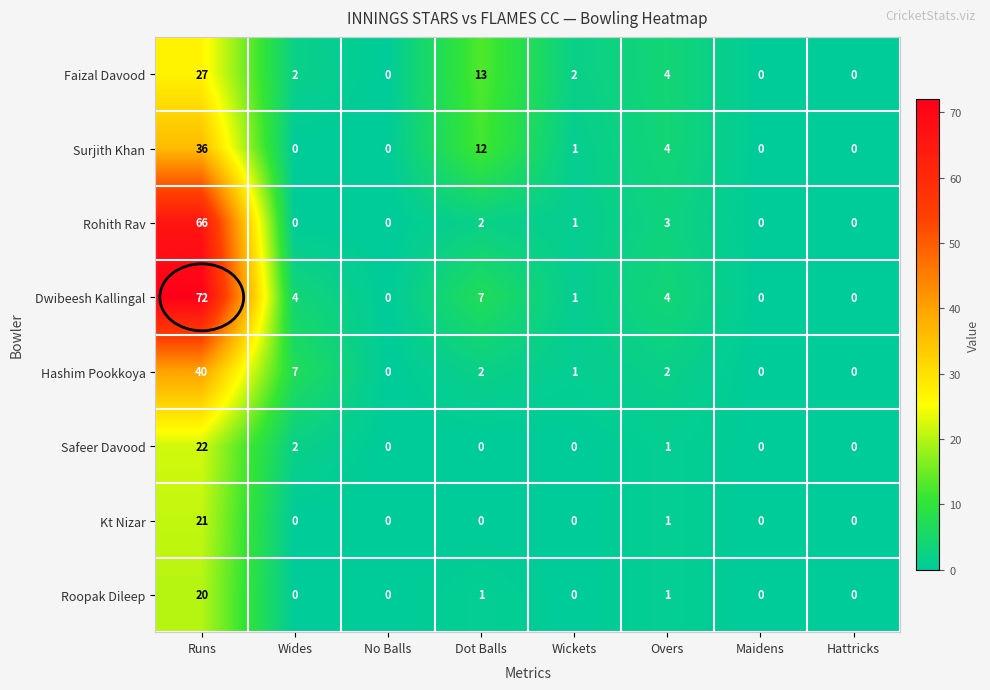

What is the difference between the maximum and second lowest values in the Safeer Davood series?

22